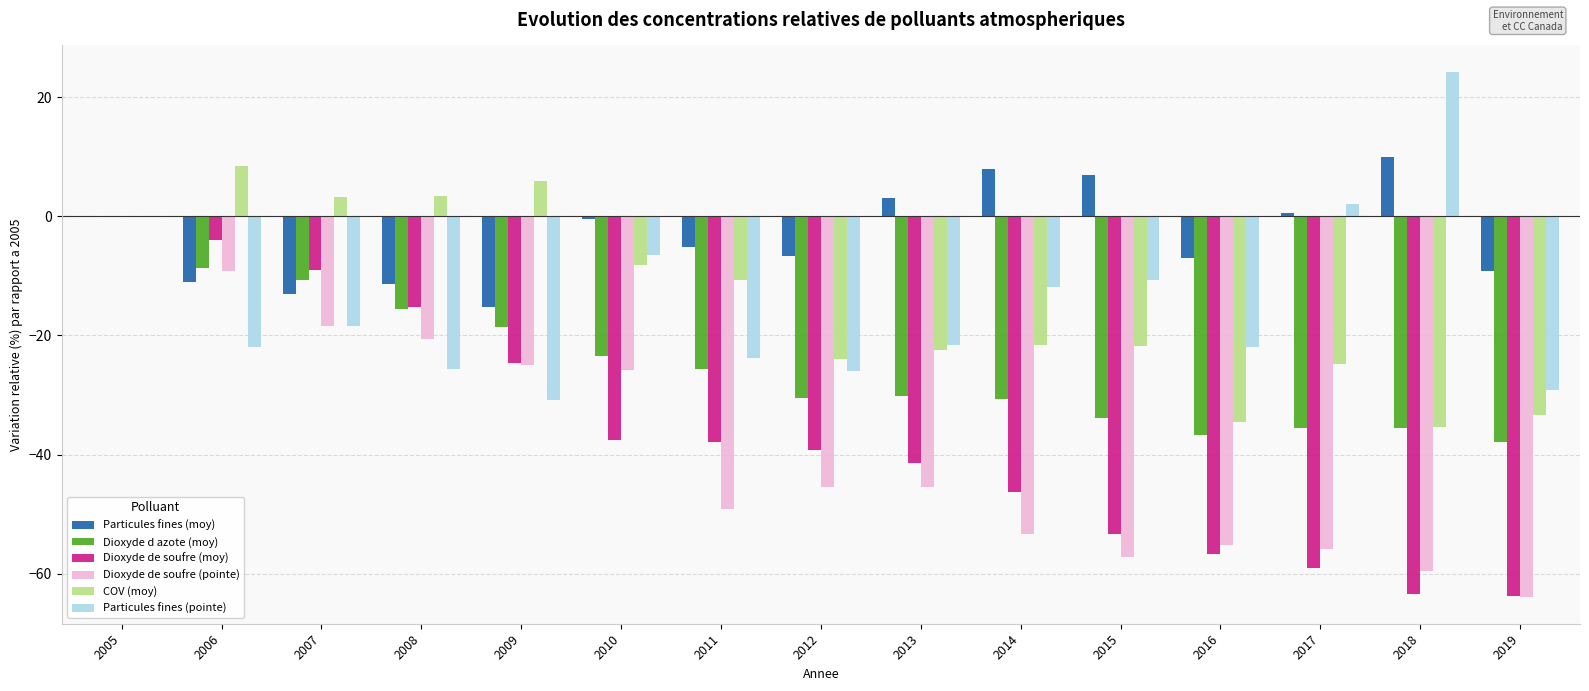

Does the chart contain stacked bars?

No